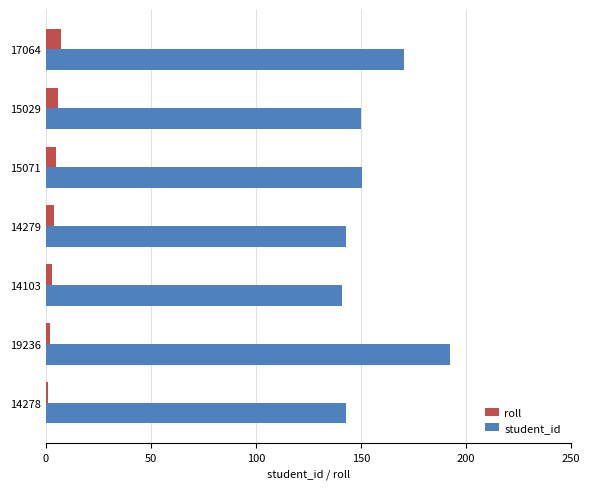

List the series in order of their peak value, highest first.

student_id, roll